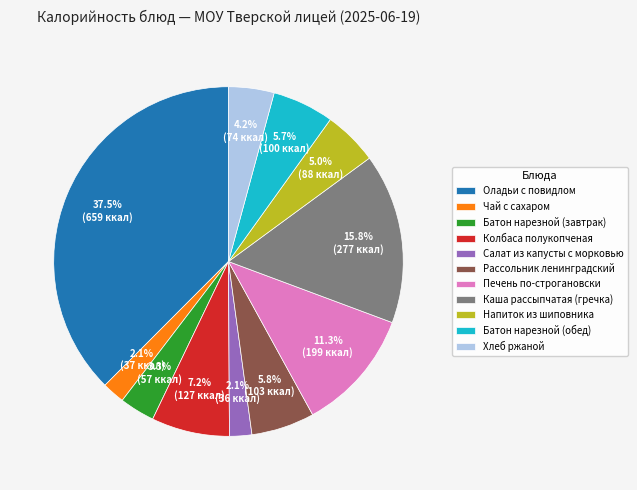

Count the number of slices in the pie.

11